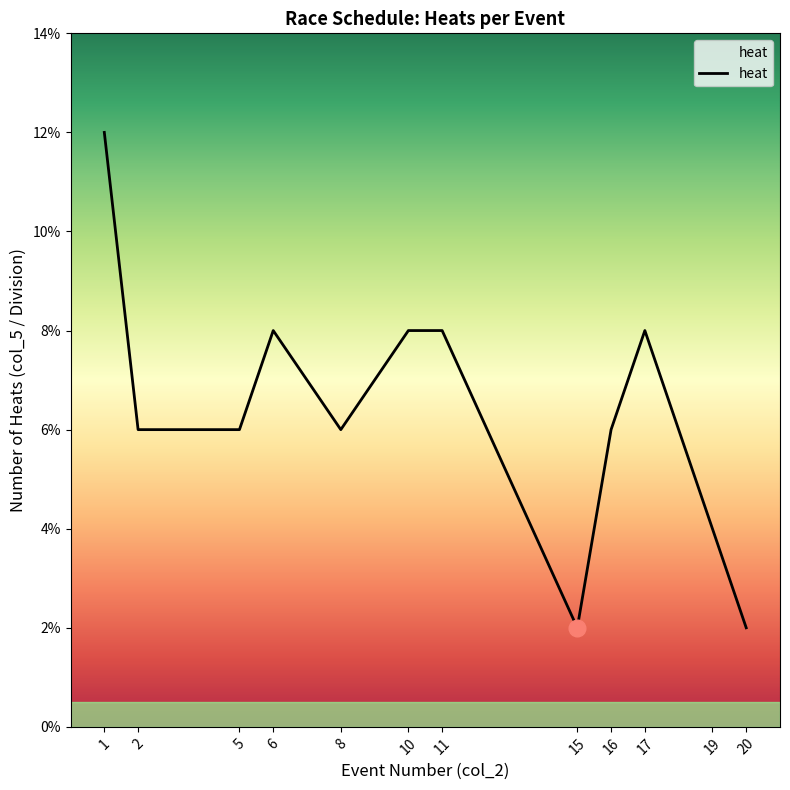

Which category has the highest value across all series?

1